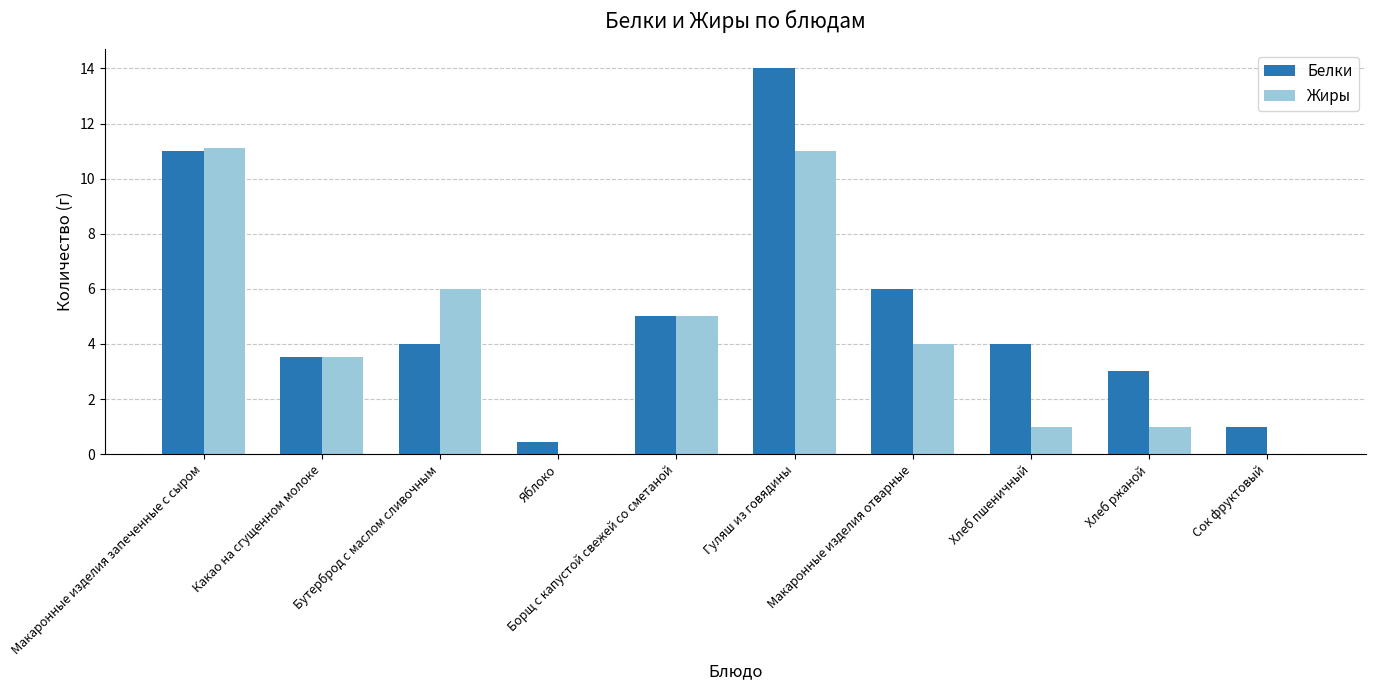

What is the total value across all series at Борщ с капустой свежей со сметаной?

10.0